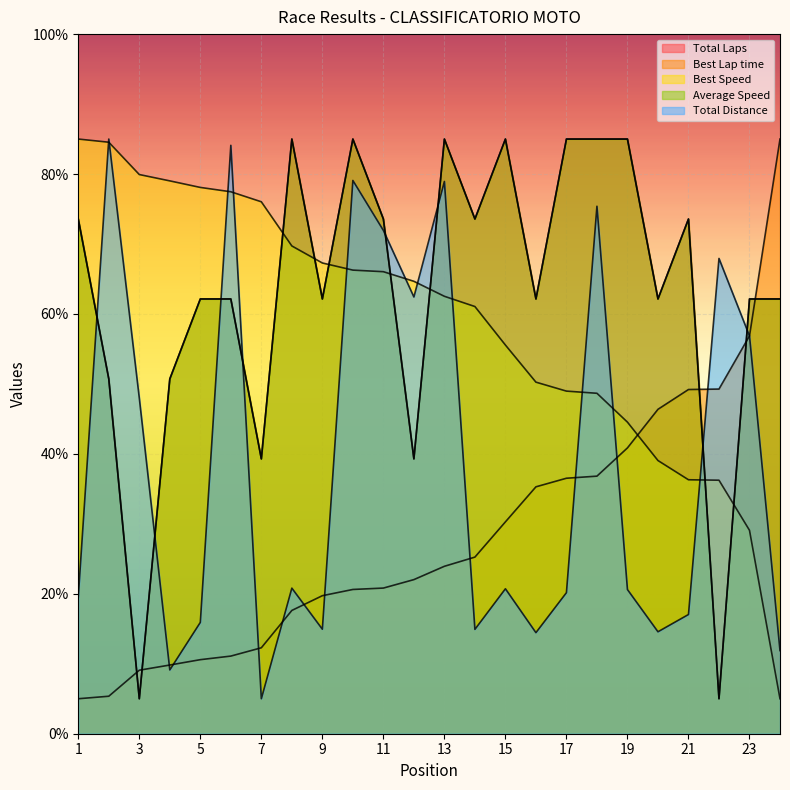

Reading left to right, what are all the values shown in this chart?

Total Laps: 73.6	50.7	5.0	50.7	62.1	62.1	39.3	85.0	62.1	85.0	73.6	39.3	85.0	73.6	85.0	62.1	85.0	85.0	85.0	62.1	73.6	5.0	62.1	62.1
Best Lap time: 5.0	5.4	9.1	9.8	10.6	11.1	12.3	17.6	19.7	20.6	20.8	22.0	23.9	25.2	30.3	35.3	36.5	36.8	40.9	46.4	49.2	49.3	56.9	85.0
Best Speed: 85.0	84.5	79.9	79.0	78.1	77.5	76.0	69.7	67.3	66.3	66.0	64.7	62.5	61.1	55.6	50.3	49.0	48.7	44.5	39.0	36.3	36.2	29.1	5.0
Average Speed: 73.6	50.7	5.0	50.7	62.1	62.1	39.3	85.0	62.1	85.0	73.6	39.3	85.0	73.6	85.0	62.1	85.0	85.0	85.0	62.1	73.6	5.0	62.1	62.1
Total Distance: 19.6	85.0	48.0	9.1	15.9	84.1	5.0	20.8	14.9	79.1	71.9	62.4	78.9	14.9	20.7	14.4	20.2	75.4	20.6	14.6	17.0	67.9	56.9	11.9